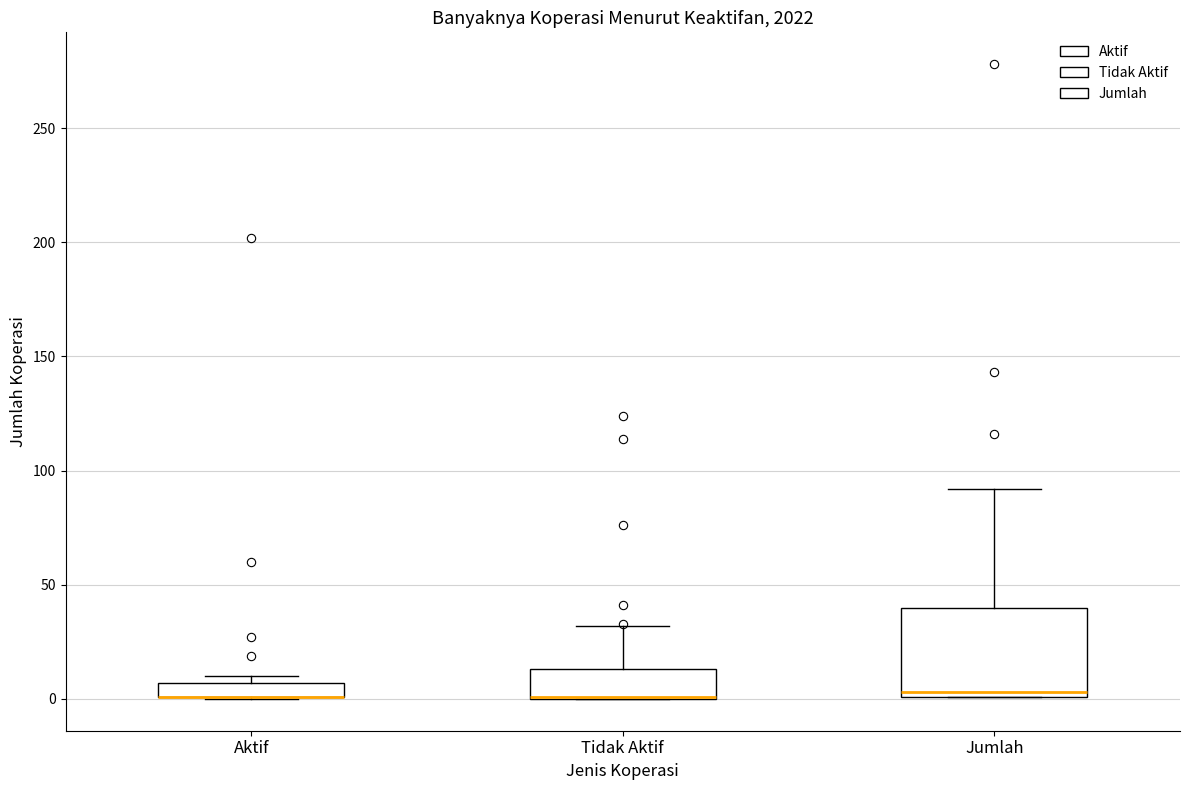

Where is the upper edge of the box for Tidak Aktif on the y-axis? The values are not printed on the chart, so give them approximately, as read against the axis.

15